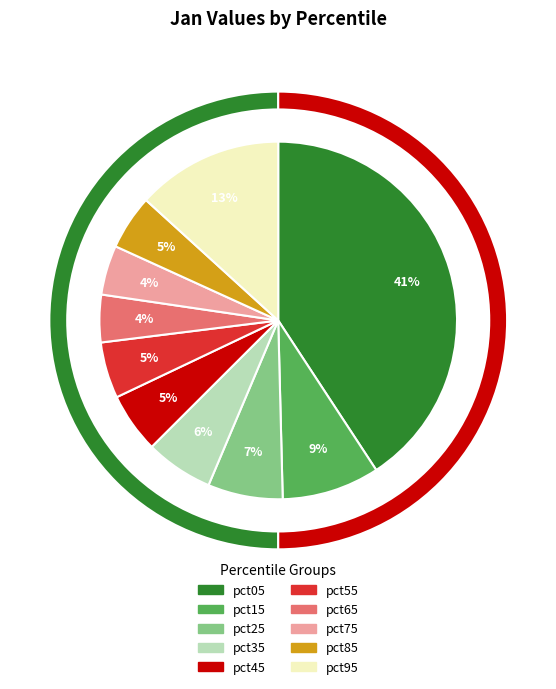

To the nearest percent, what percentage of the pie is pct65?

4%